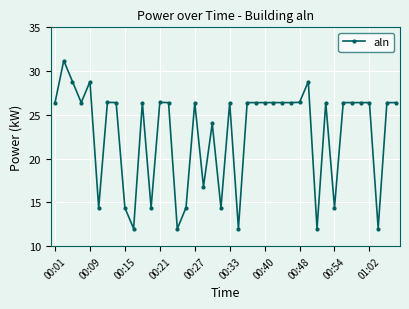

What is the value of the 7th point from the left?

26.4